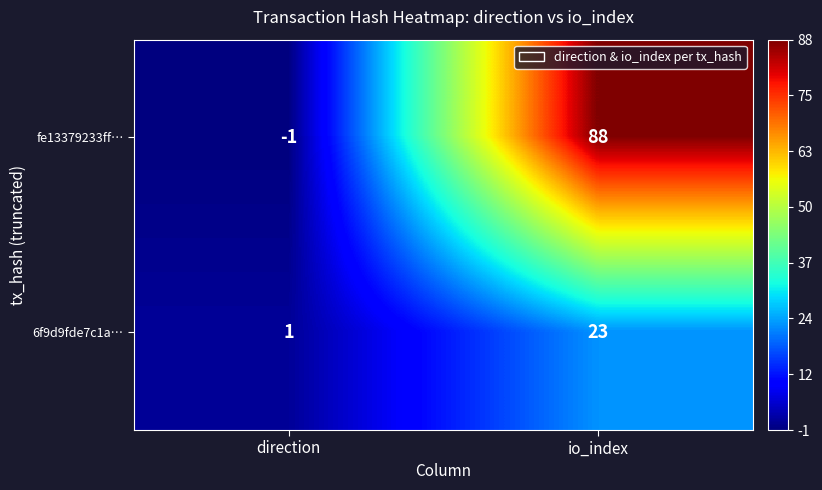

The value of fe13379233ff… at direction is -1. True or false?

True